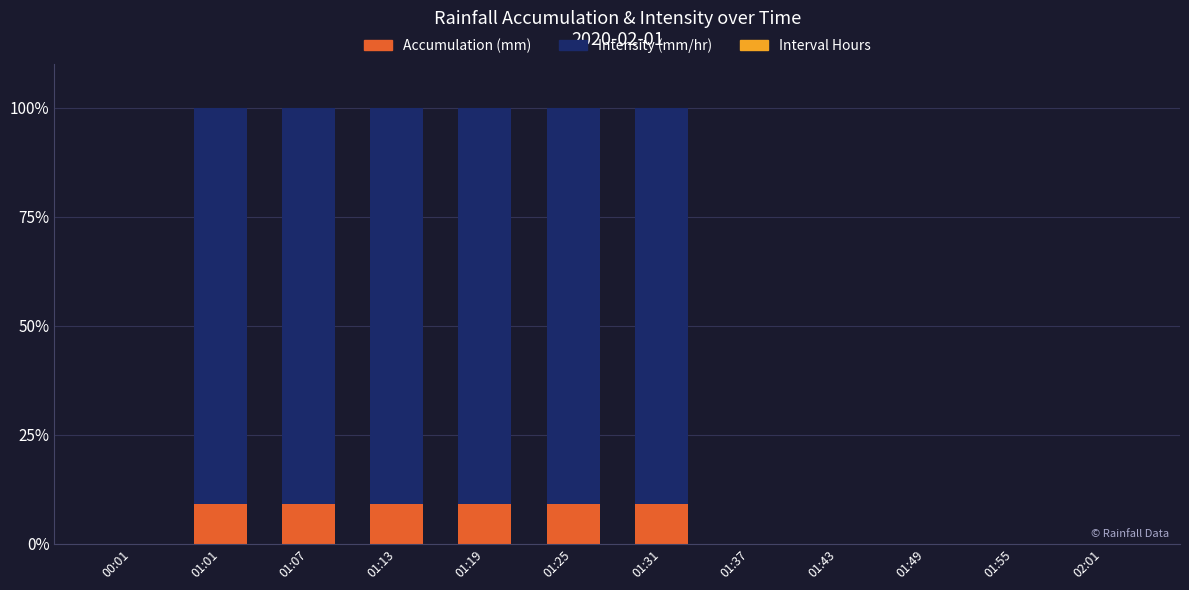

Is it true that Accumulation (mm) equals 9.1 at 01:31?

True